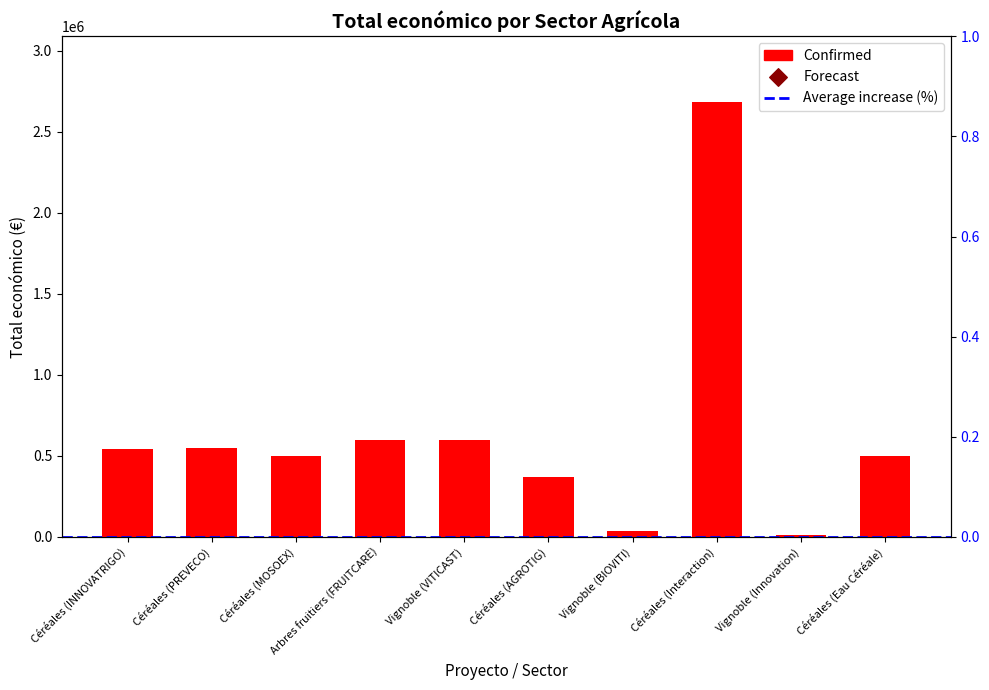

What is the change in value from Céréales (Interaction) to Céréales (Eau Céréale)?

-2185544.0